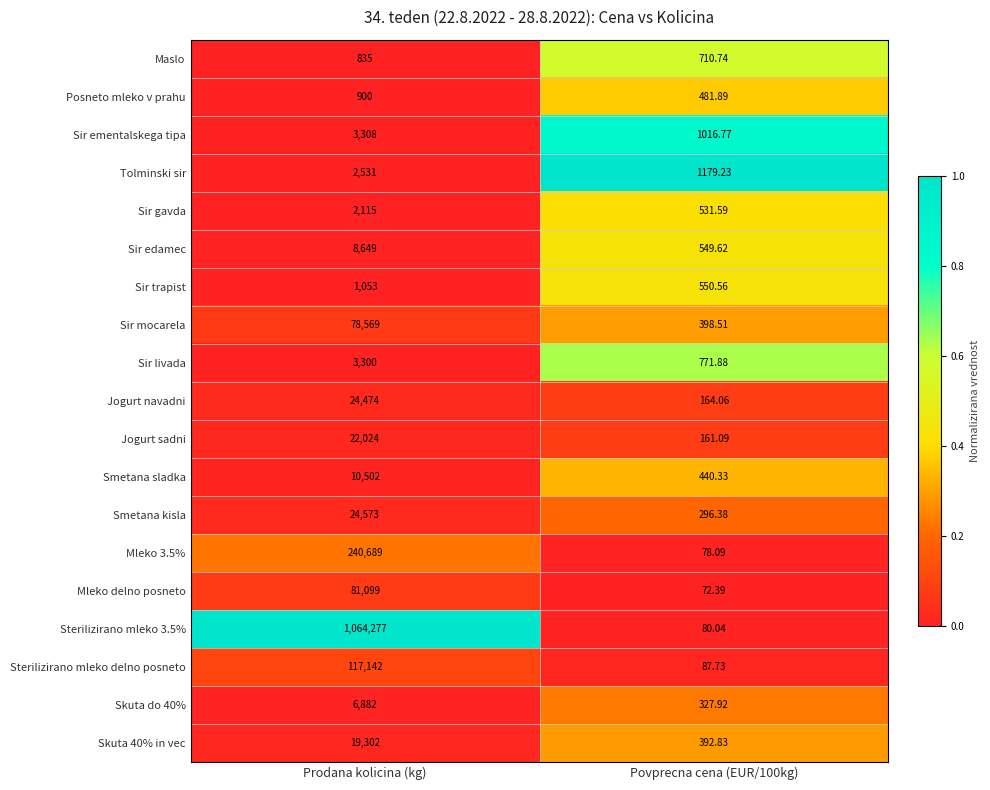

Rank the series at Povprecna cena (EUR/100kg) from lowest to highest value.

Mleko delno posneto, Mleko 3.5%, Sterilizirano mleko 3.5%, Sterilizirano mleko delno posneto, Jogurt sadni, Jogurt navadni, Smetana kisla, Skuta do 40%, Skuta 40% in vec, Sir mocarela, Smetana sladka, Posneto mleko v prahu, Sir gavda, Sir edamec, Sir trapist, Maslo, Sir livada, Sir ementalskega tipa, Tolminski sir